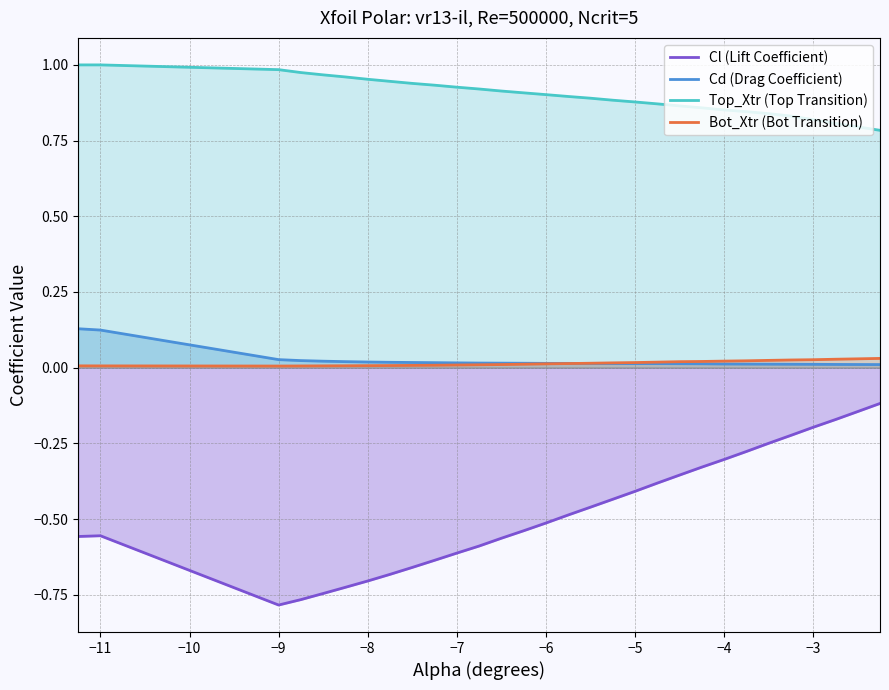

True or false: Top_Xtr (Top Transition) has a value of 0.4 at −5.

False